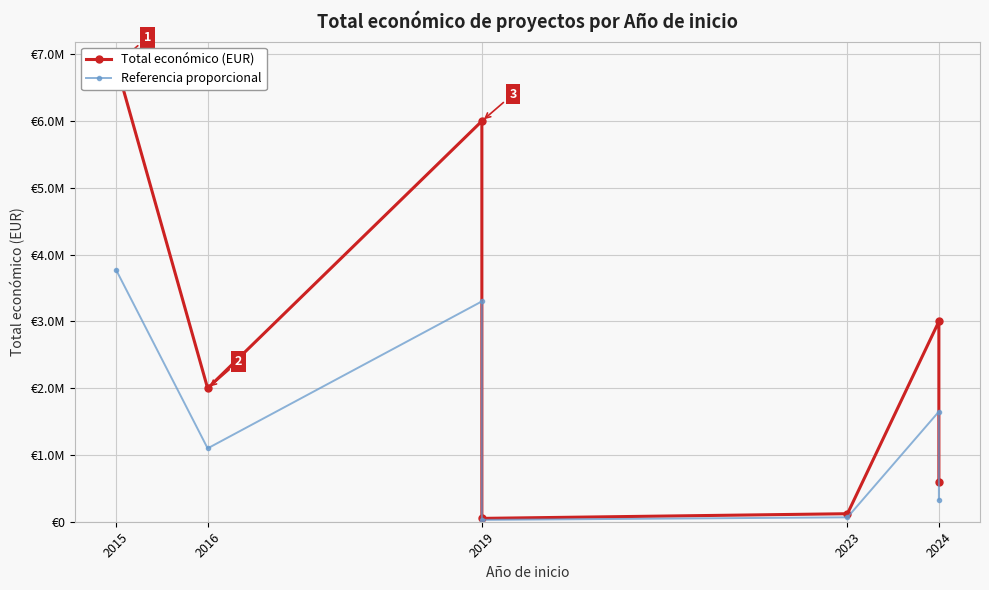

Which has a higher value, 2015 or 2019?

2015